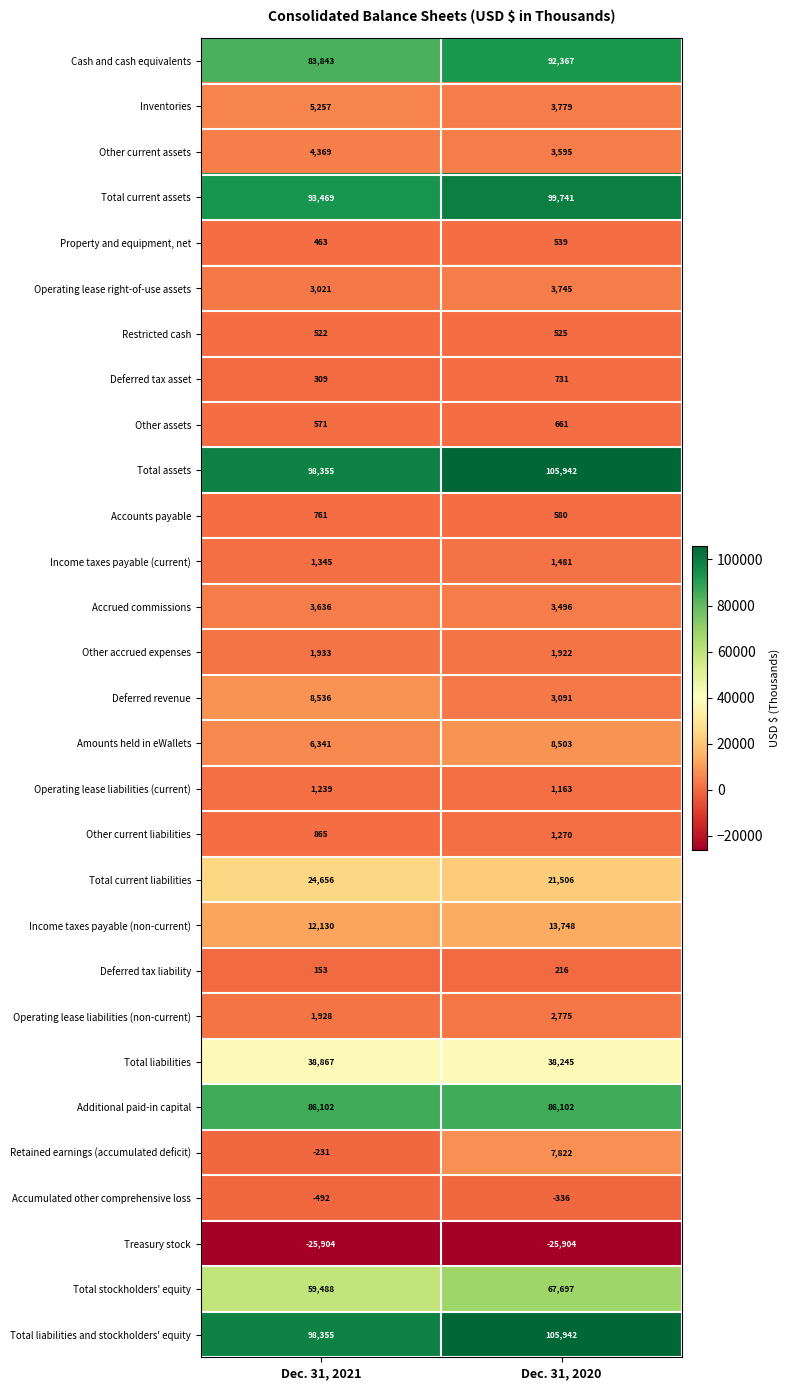

True or false: Property and equipment, net has a value of 173 at Dec. 31, 2020.

False